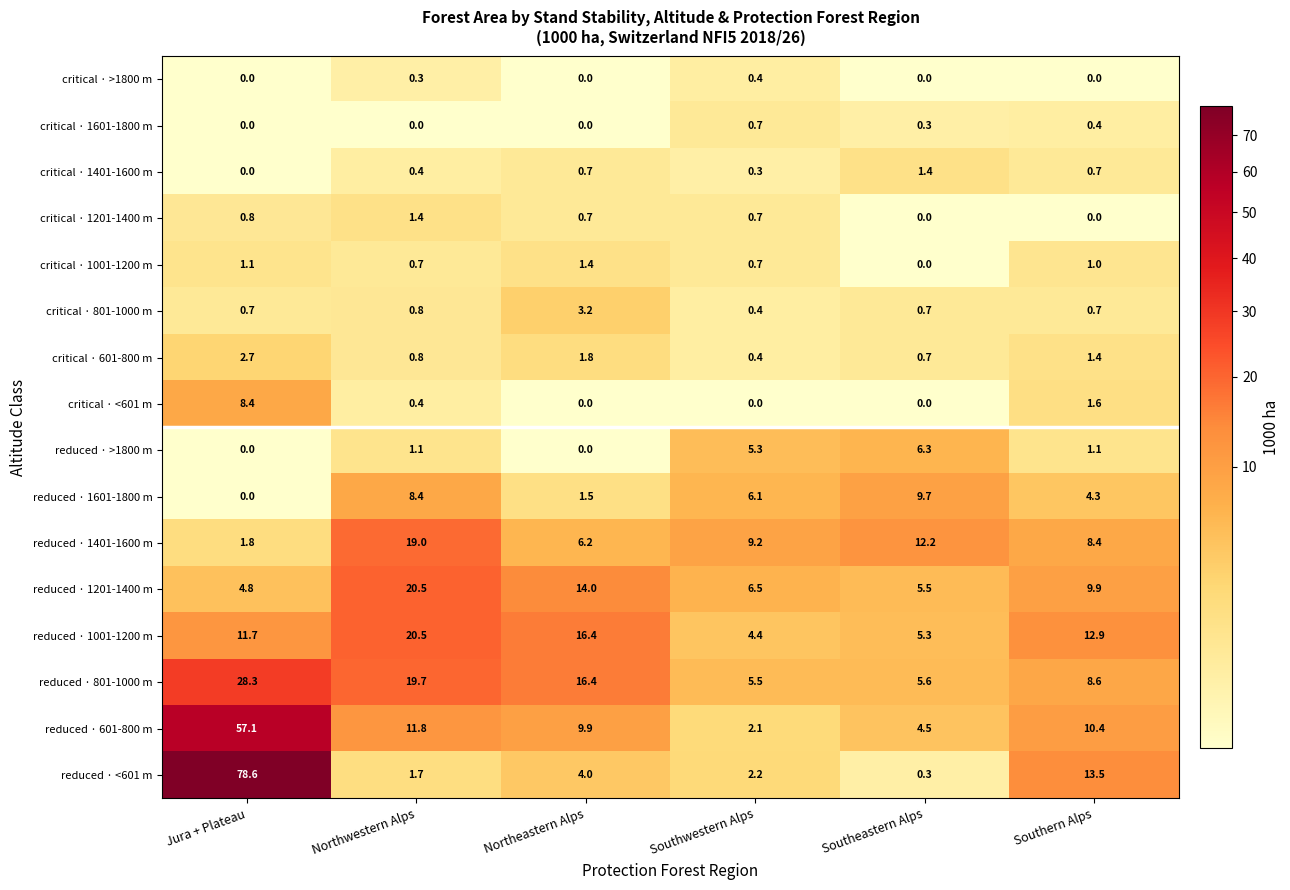

Count the number of categories in the chart.

6